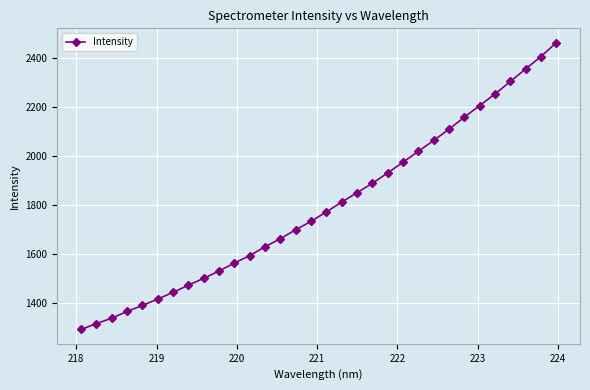

What is the minimum value shown in the chart?

1290.6